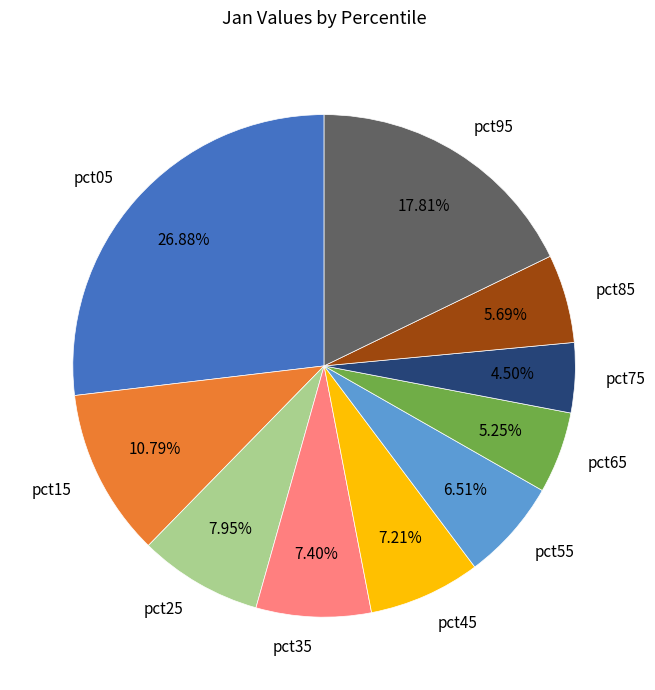

Does pct45 represent more than half of the total?

No